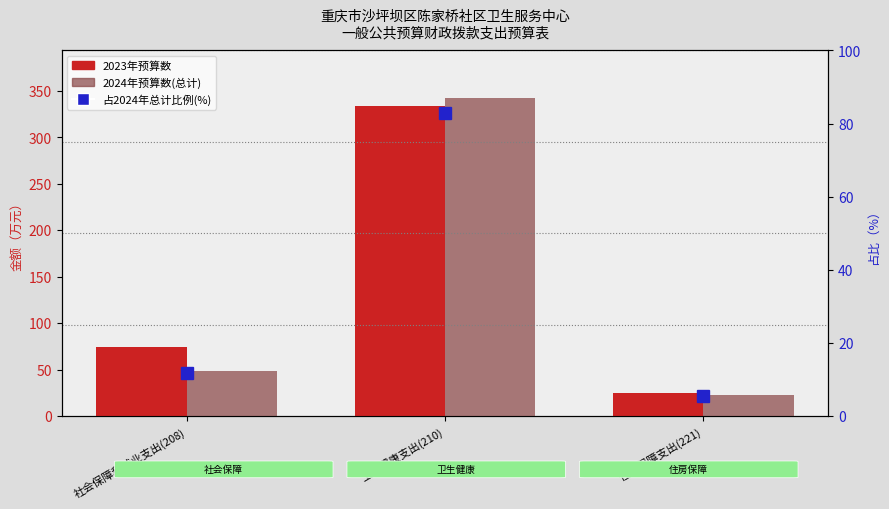

At how many categories does at least one series exceed 44?

2